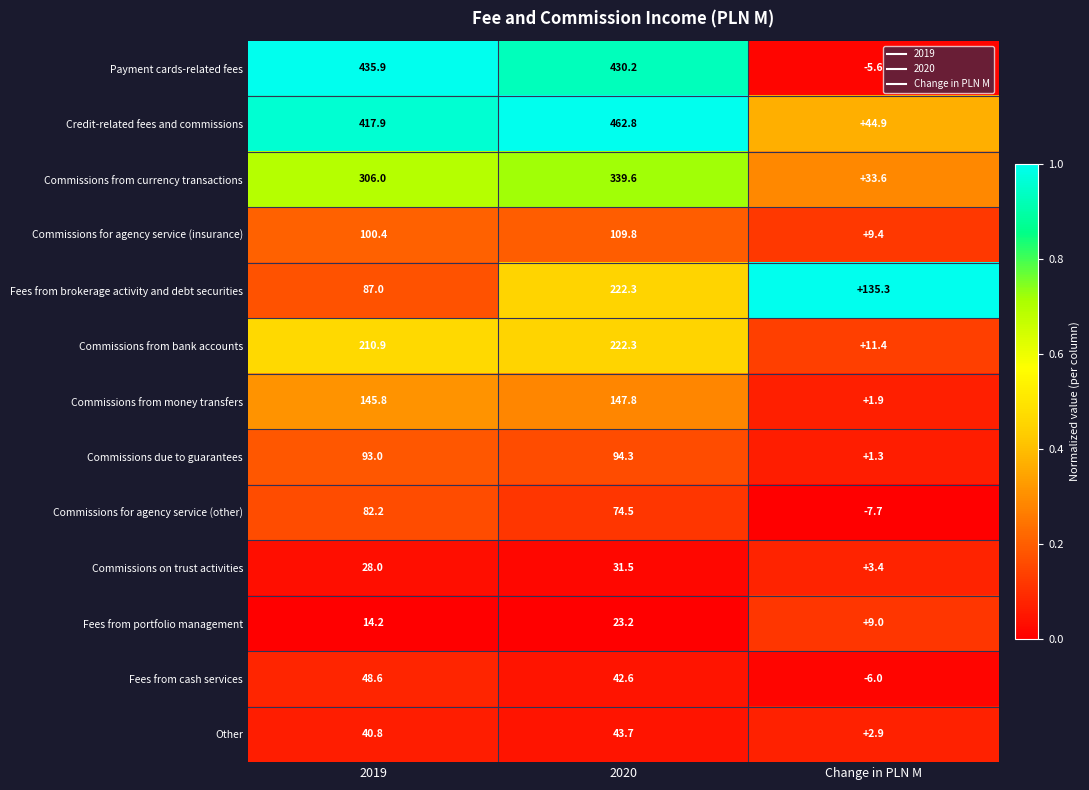

At which label does Fees from brokerage activity and debt securities first exceed 135?

2020